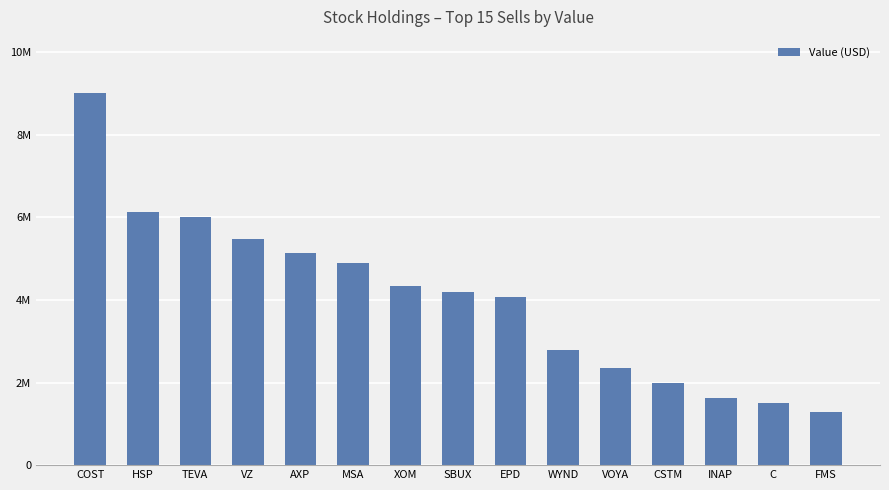

What is the minimum value shown in the chart?

1278000